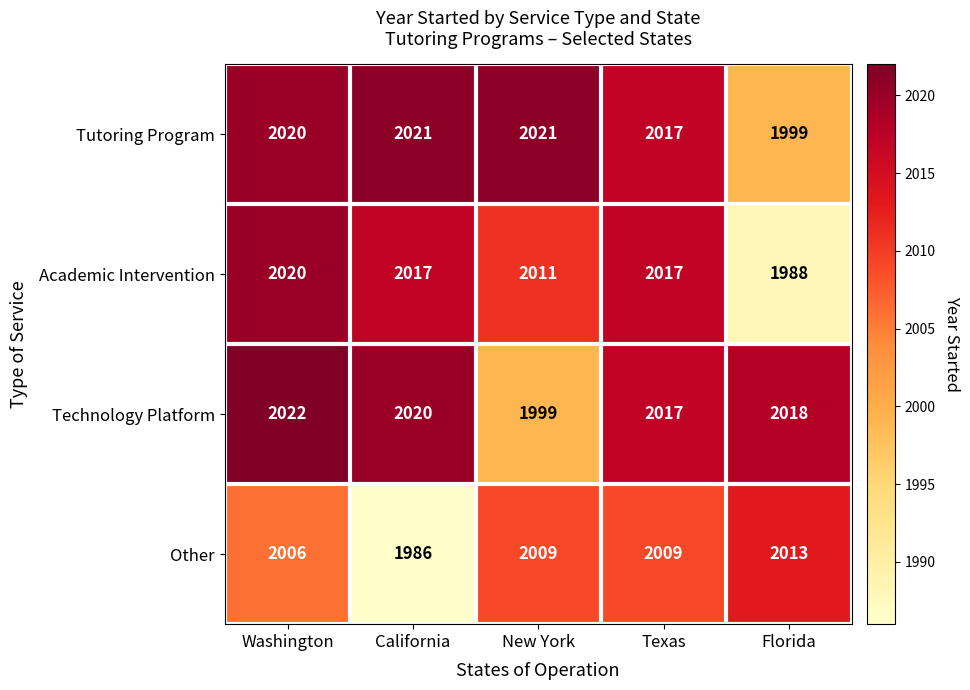

What is the spread (max minus min) of values at Texas?

8